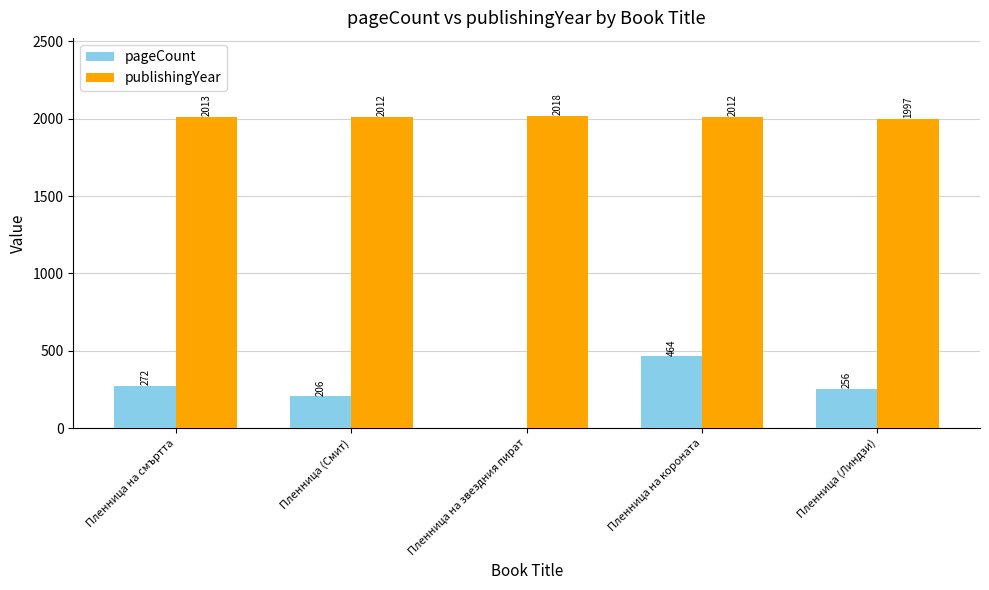

What is the sum of the pageCount values at Пленница (Смит) and Пленница (Линдзи)?

462